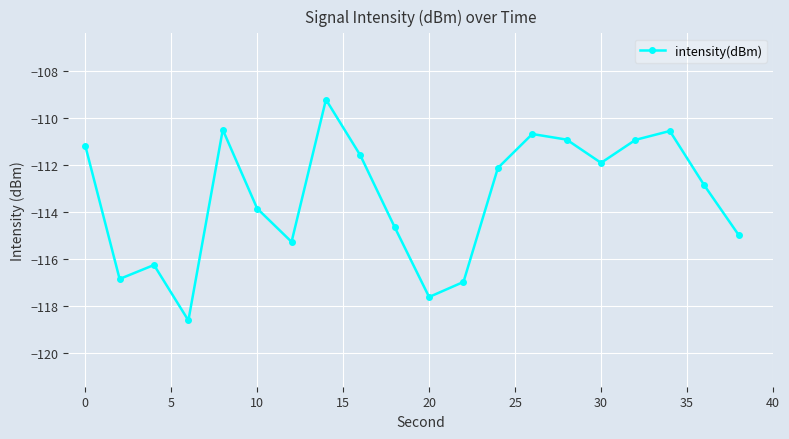

Reading left to right, transcribe all the data shown in this chart.

-111.2	-116.9	-116.3	-118.6	-110.5	-113.9	-115.3	-109.2	-111.6	-114.7	-117.6	-117.0	-112.1	-110.7	-110.9	-111.9	-110.9	-110.5	-112.9	-115.0